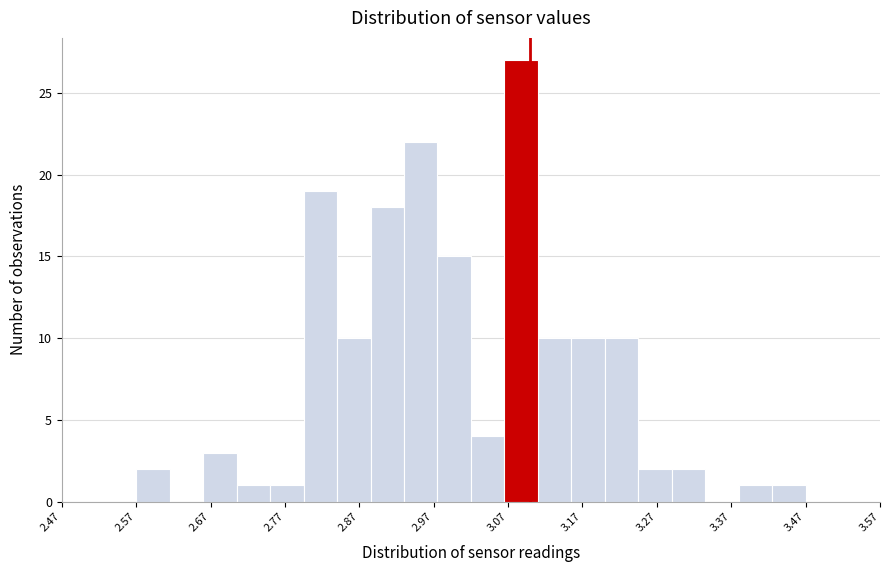

What is the height of the bar covering 3.020 to 3.065 on the x-axis? Neither the bar edges nor the heights are printed on the chart, so give them approximately, as read against the axes.

4